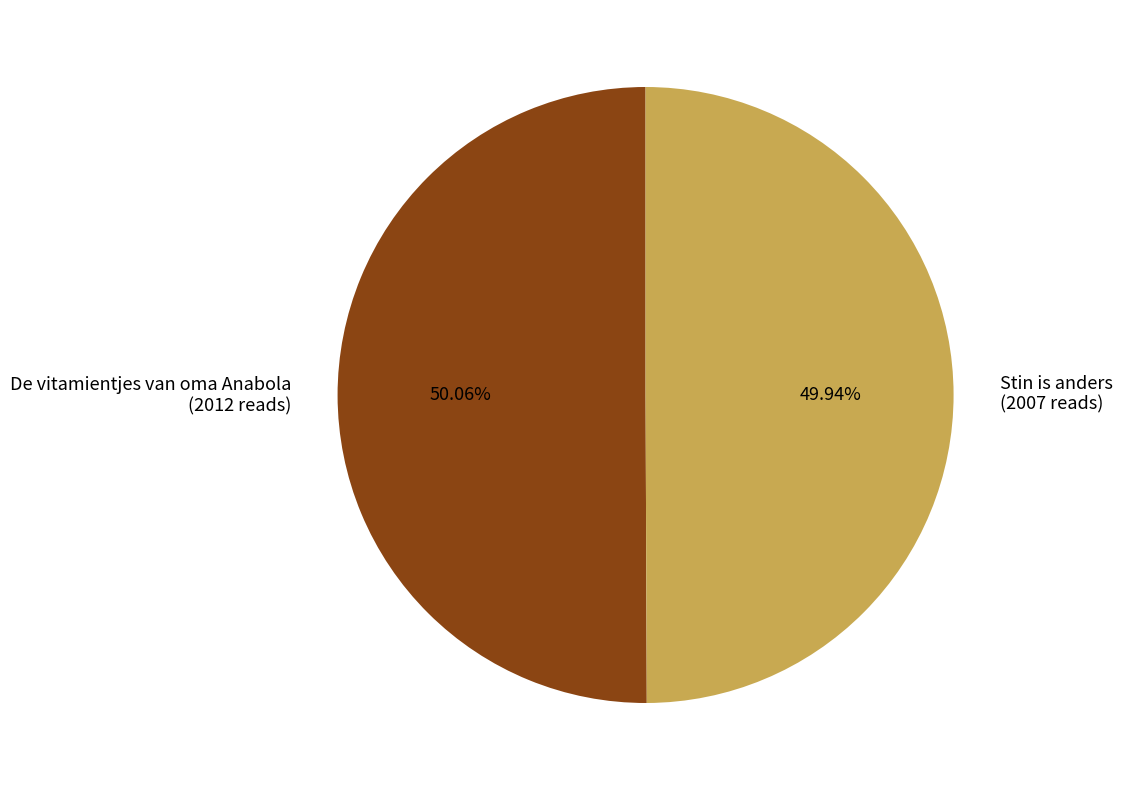

What is the ratio of the value at De vitamientjes van oma Anabola (2012 reads) to the value at Stin is anders (2007 reads)?

1.0